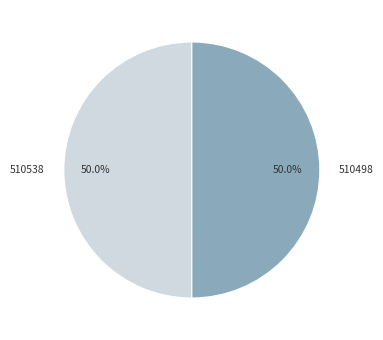

How much of the chart is everything except 510538?

50.0%